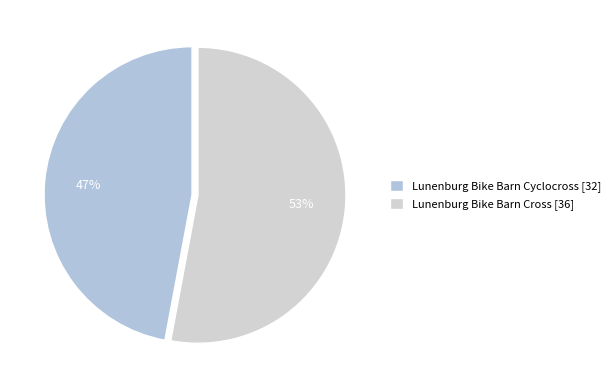

Is it true that Lunenburg Bike Barn Cyclocross is 35% of the pie?

False